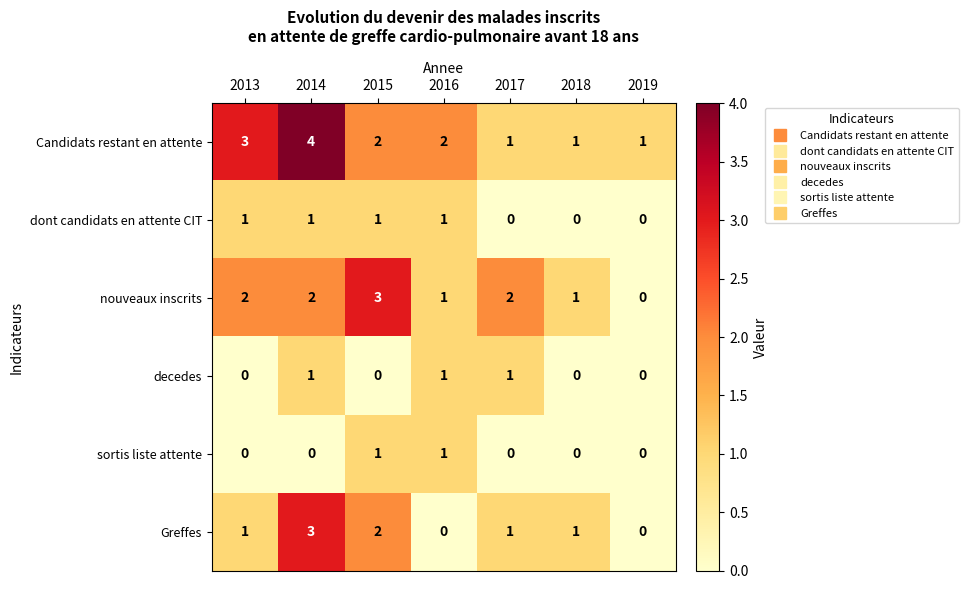

Is the value of Greffes at 2017 greater than the value of Candidats restant en attente at 2014?

No